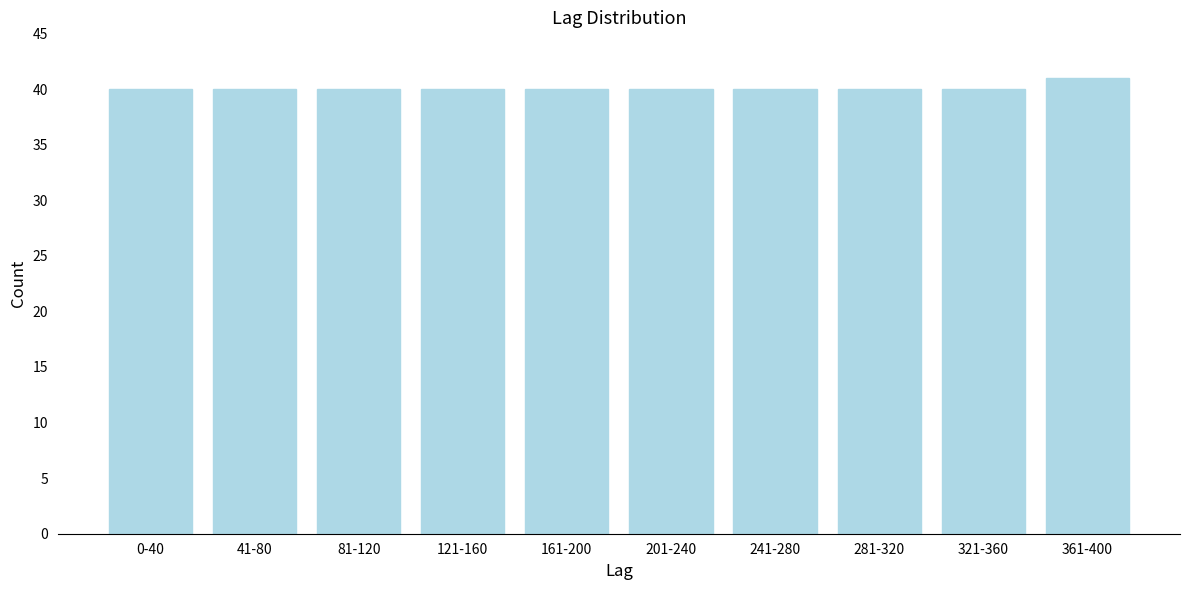

Reading left to right, extract all data points from this chart.

40	40	40	40	40	40	40	40	40	41